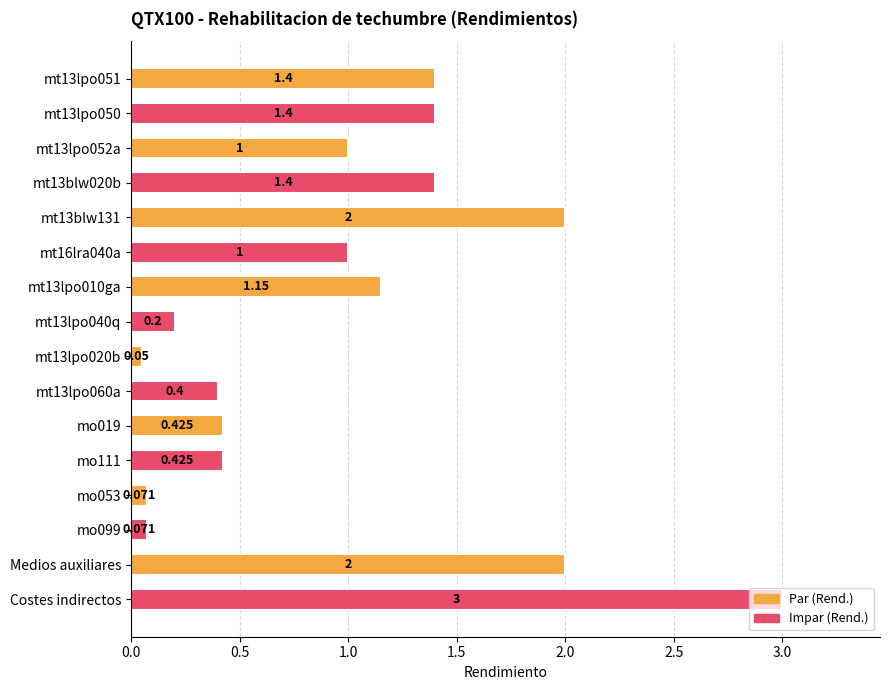

At which category does the chart reach its peak across all series?

Costes indirectos